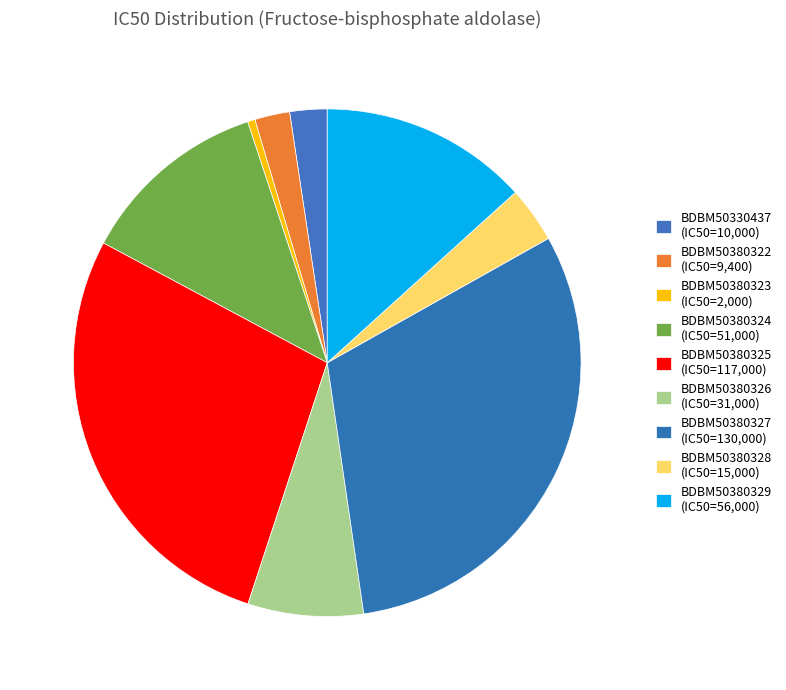

What percentage is NOT represented by BDBM50380328?

96.4%